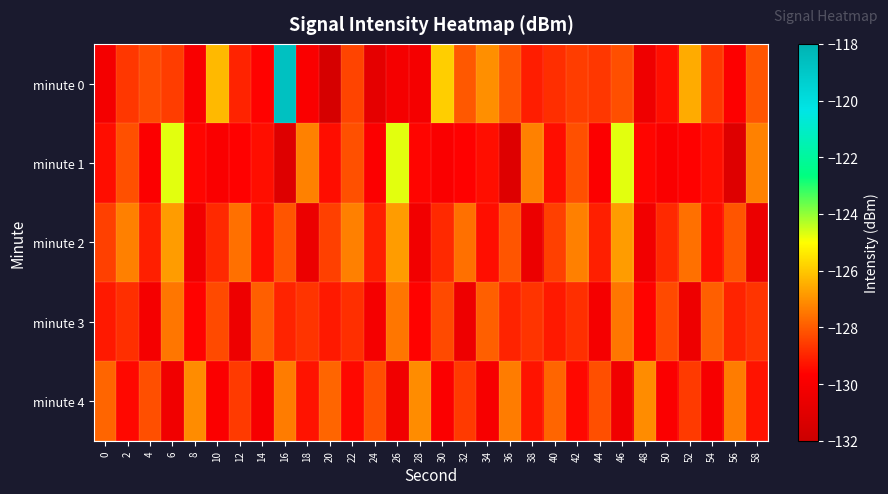

Which series has the widest spread of values?

minute 0